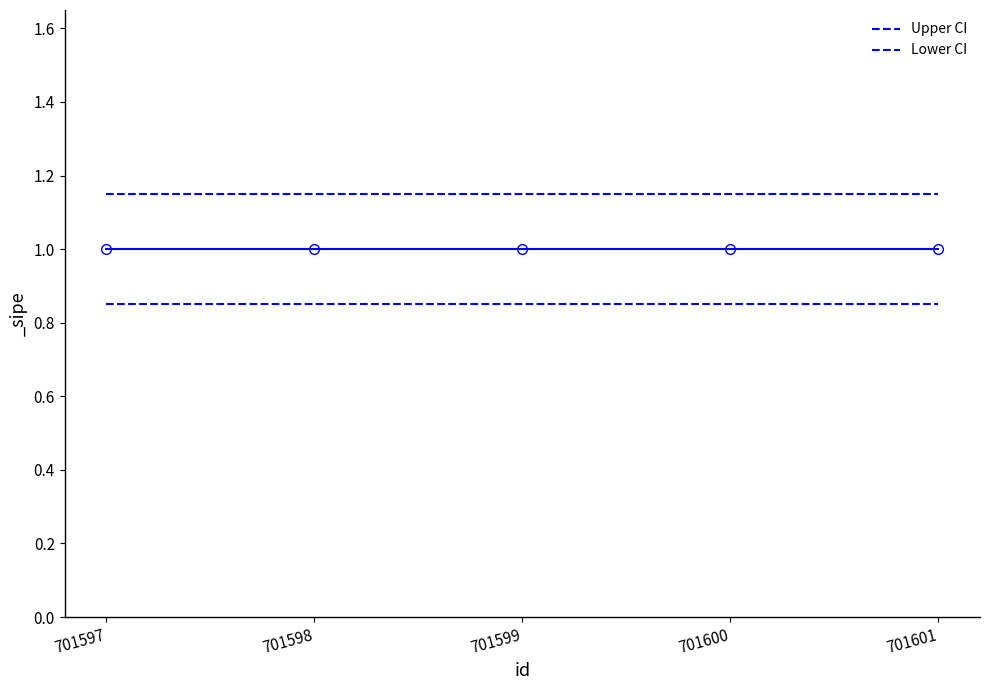

At how many categories does at least one series exceed 0?

5